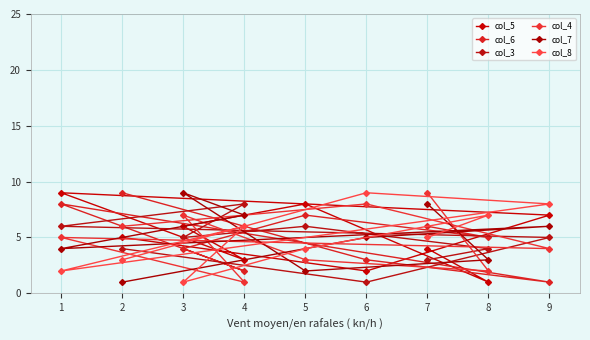

How many data points in col_3 are less than 5?

4